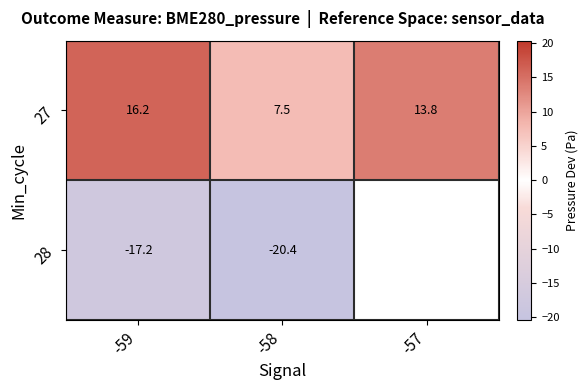

Is the value of 28 at -58 greater than the value of 27 at -58?

No